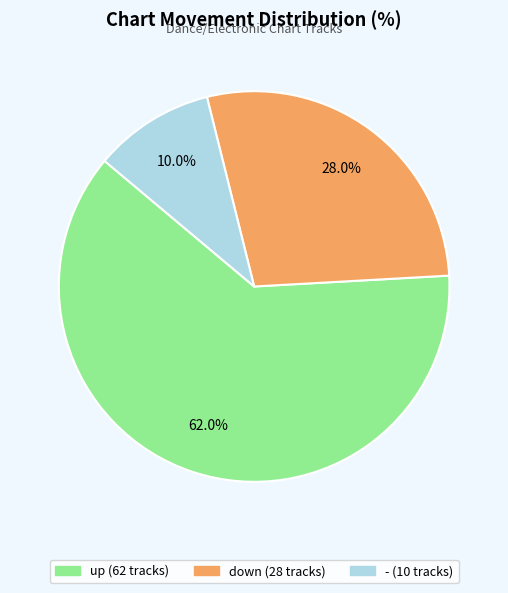

What percentage do up and - together represent?

72.0%